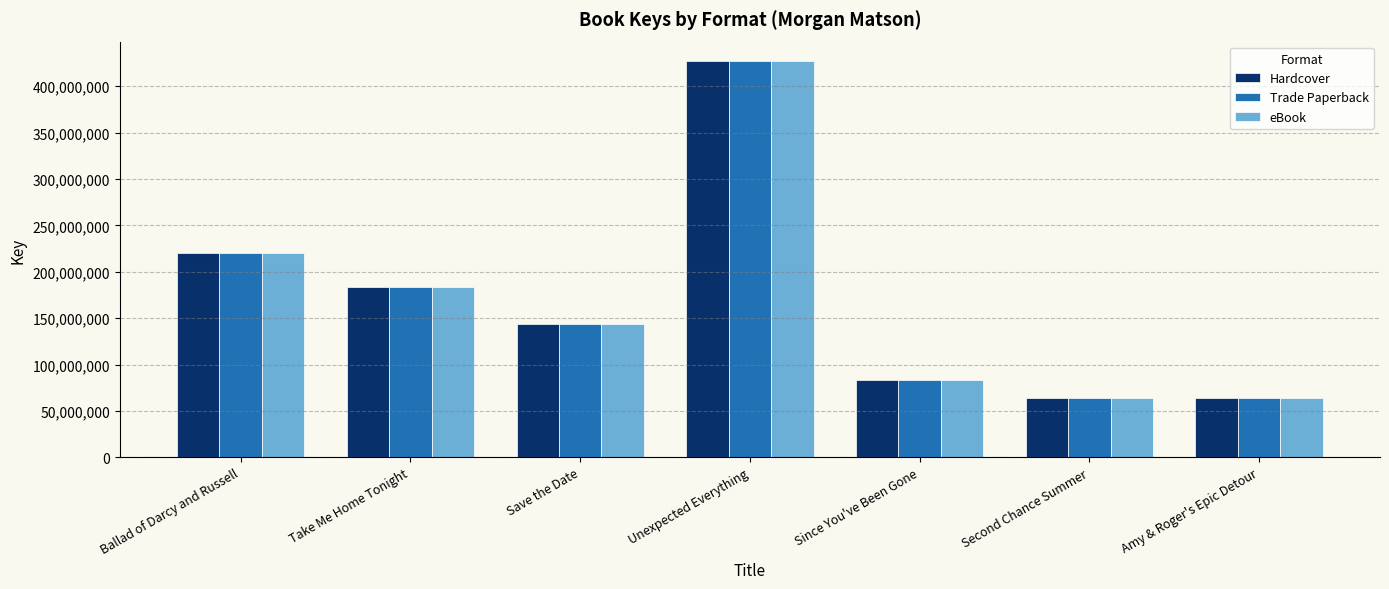

What is the total value across all series at Save the Date?

431855655